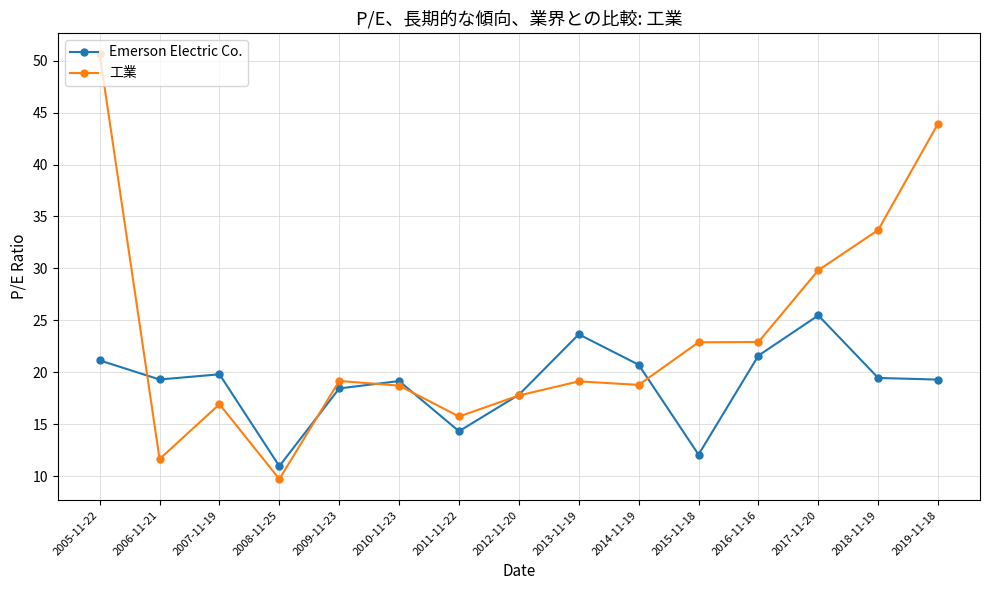

What is the difference between the maximum and minimum values in the Emerson Electric Co. series?

14.5